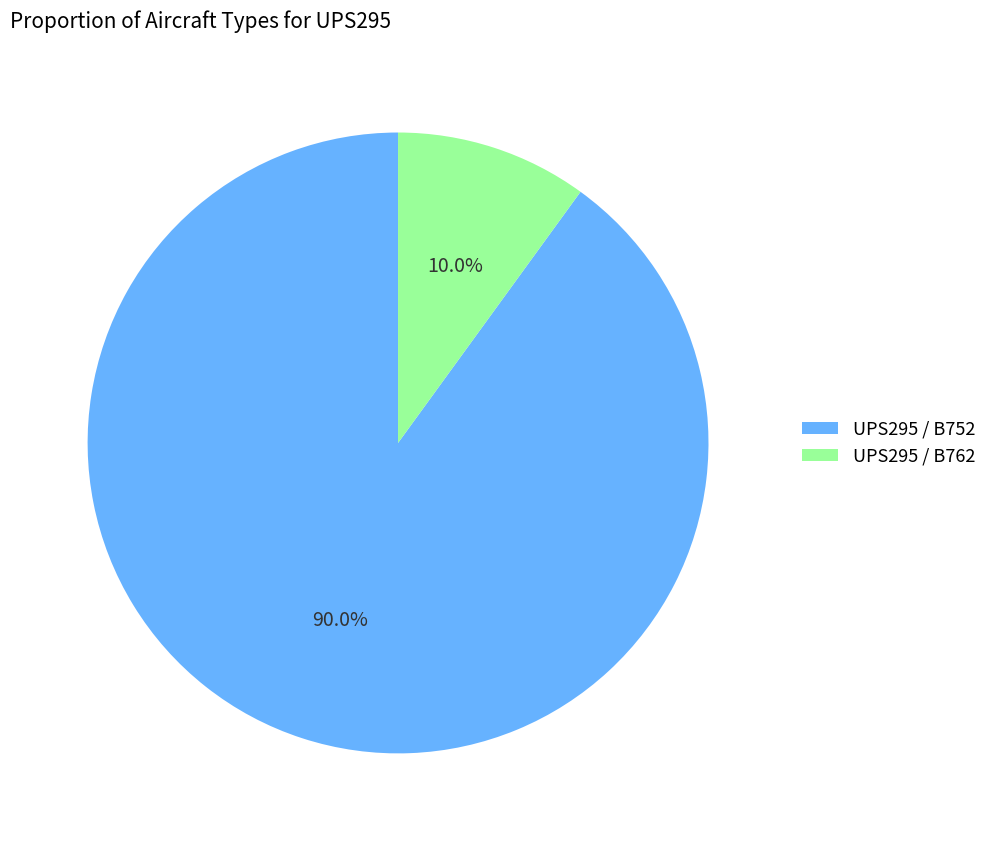

Which slice is the smallest?

UPS295 / B762